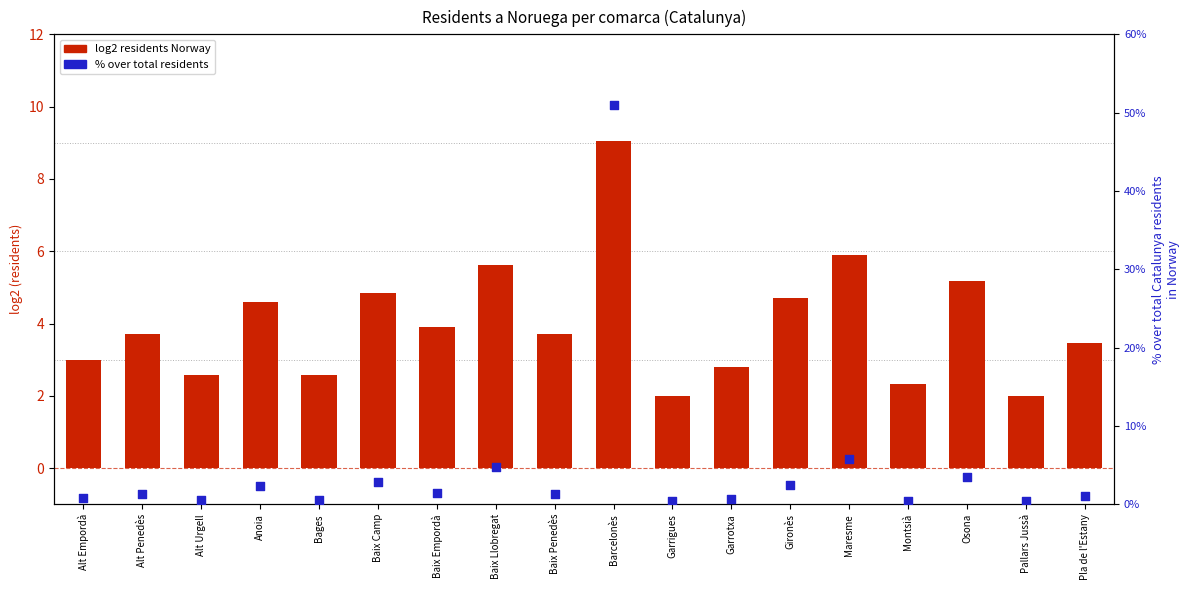

At which category is the sum across all series the highest?

Barcelonès